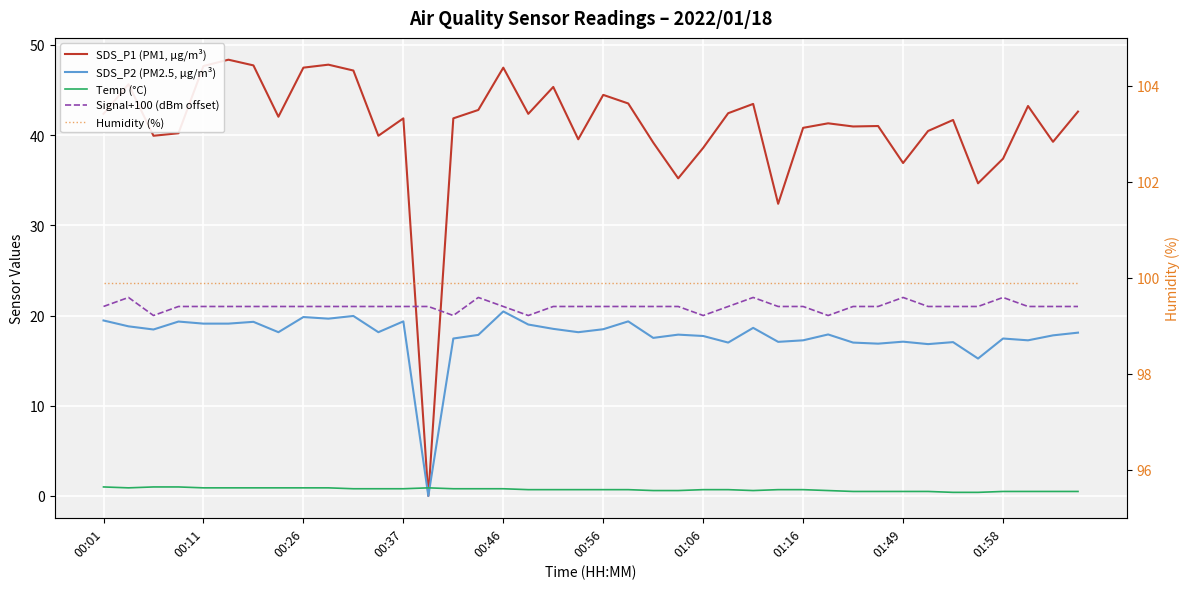

The SDS_P1 (PM1, µg/m³) series shows 44.5 at 00:56. True or false?

True